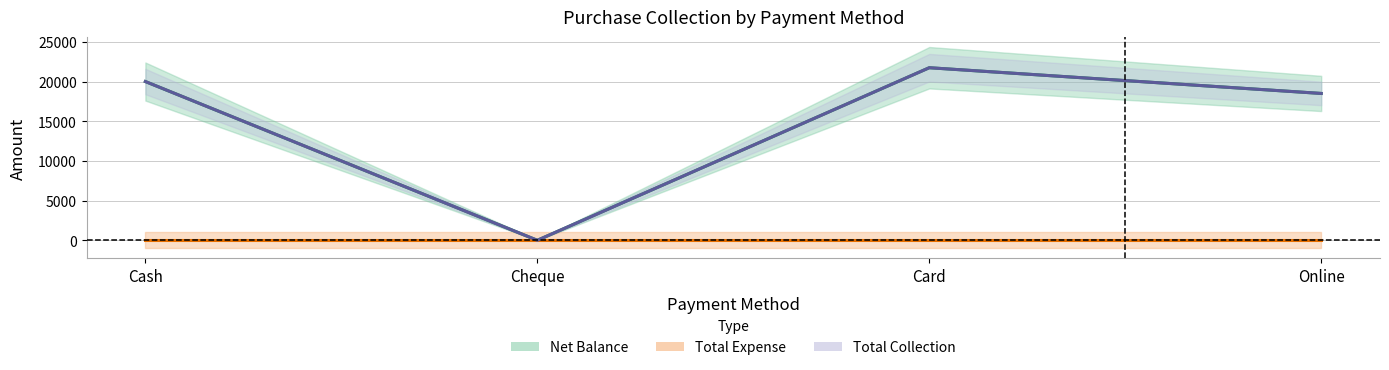

At which category is the sum across all series the highest?

Card